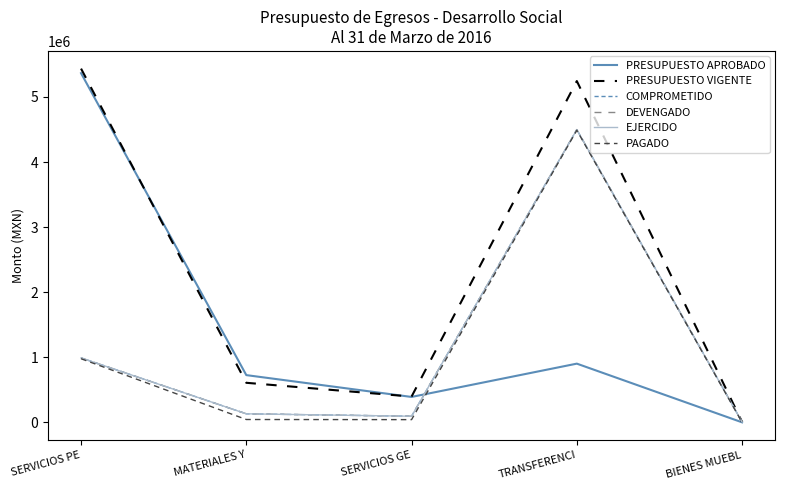

True or false: EJERCIDO has more than 0 points higher than both neighbors.

True